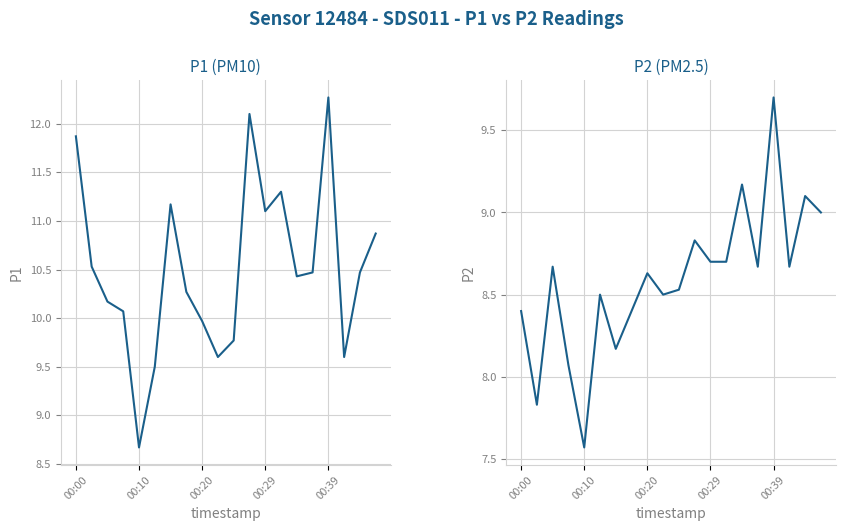

What are all the series names shown in the legend?

P1, P2